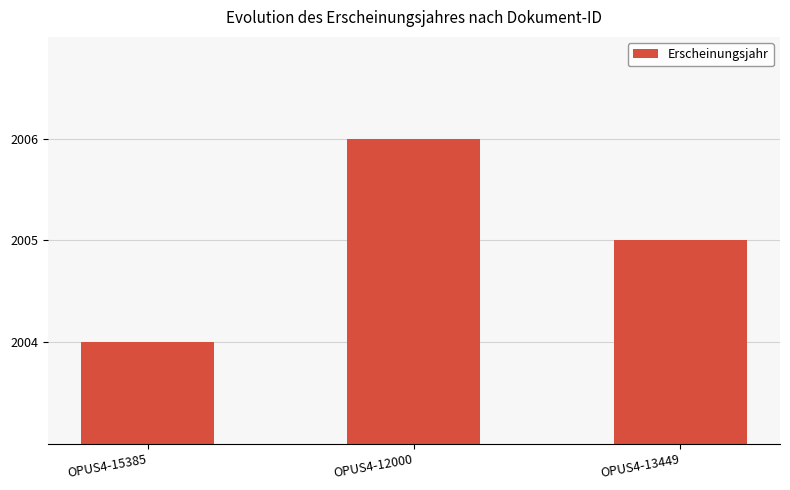

True or false: the data shows 2812 at OPUS4-13449.

False